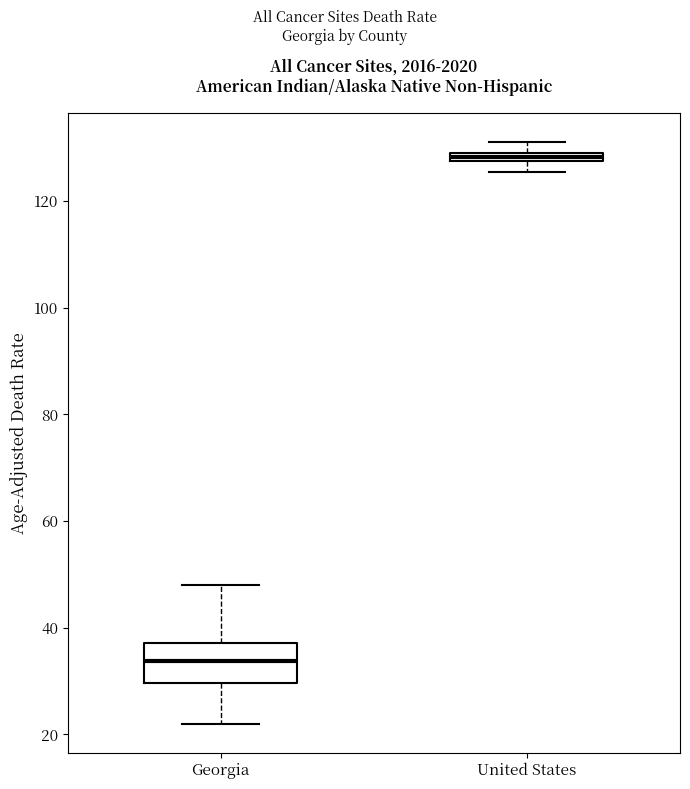

Which box is the tallest, from its lower edge to its upper edge?

Georgia